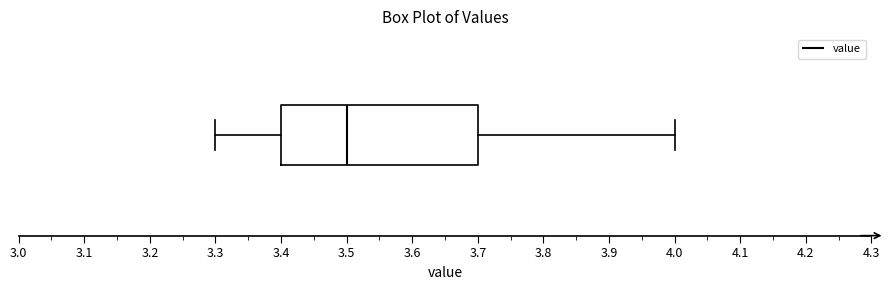

Where does the median line of the box sit on the x-axis? The values are not printed on the chart, so give them approximately, as read against the axis.

3.5